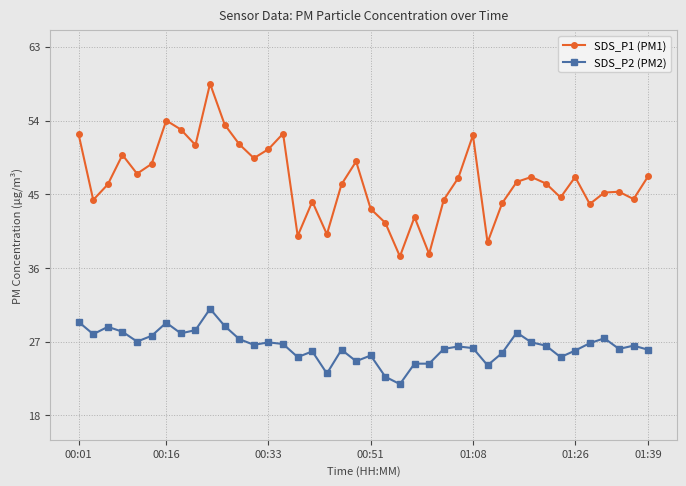

What is the difference between the maximum and minimum values in the SDS_P2 (PM2) series?

9.2